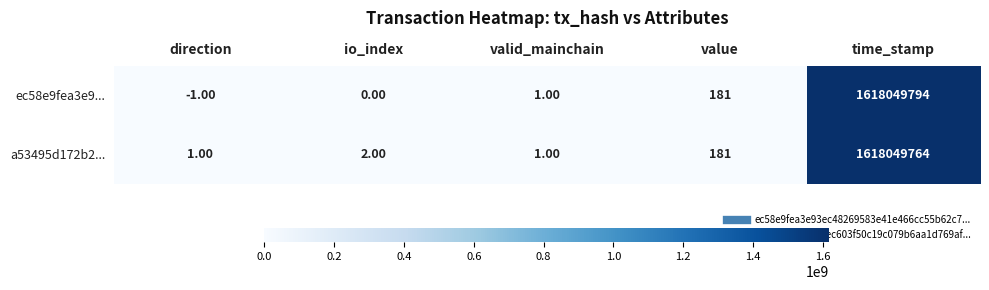

Which label corresponds to the smallest value in the chart?

direction